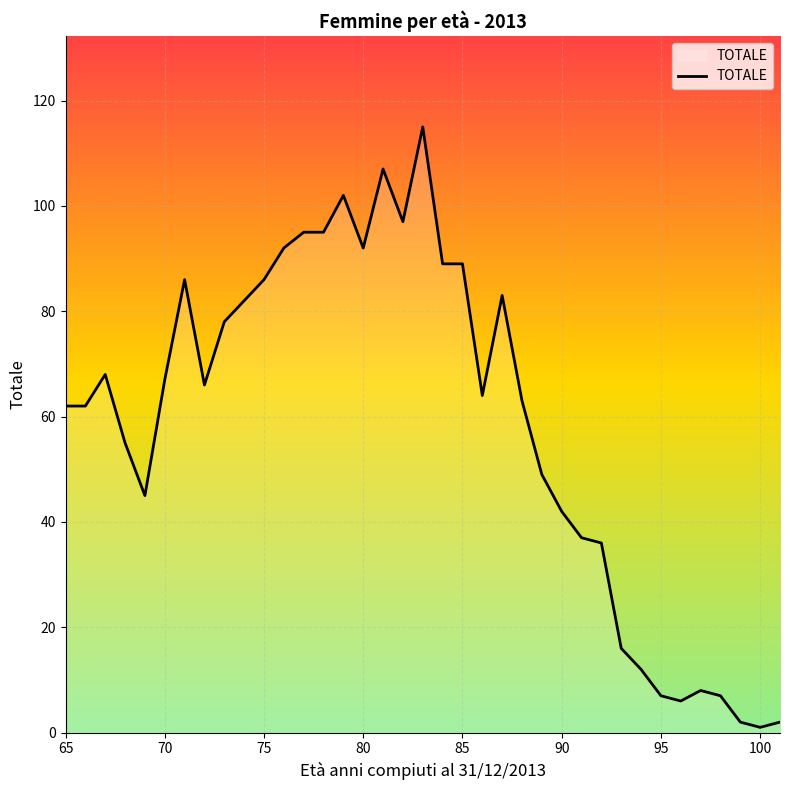

What is the difference between the maximum and minimum values?

114